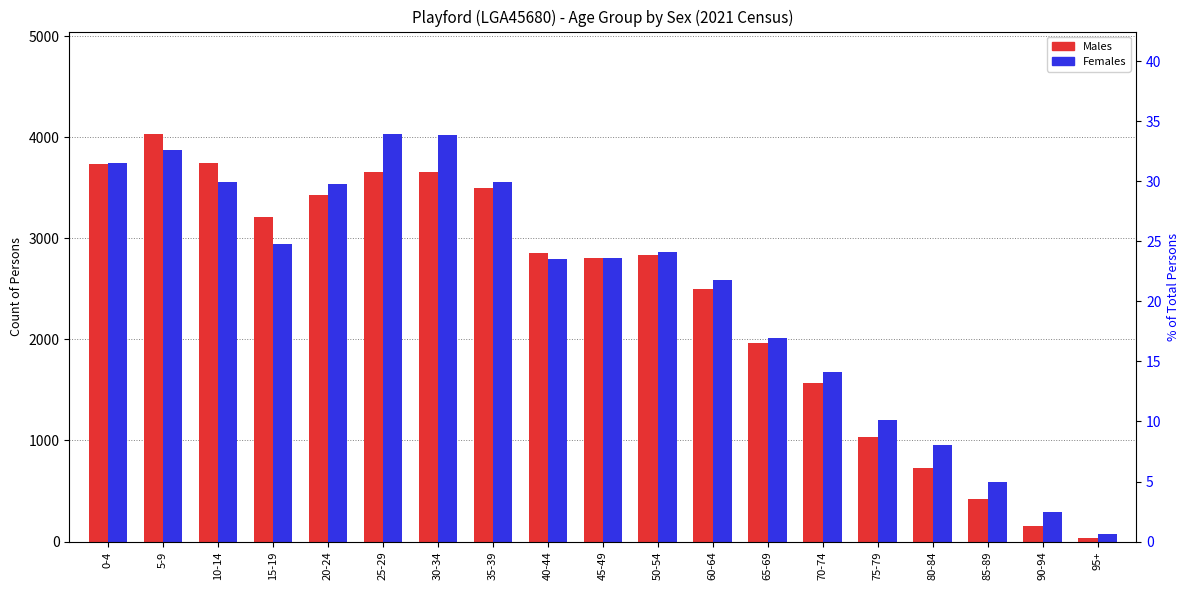

What is the spread (max minus min) of values at 15-19?

260